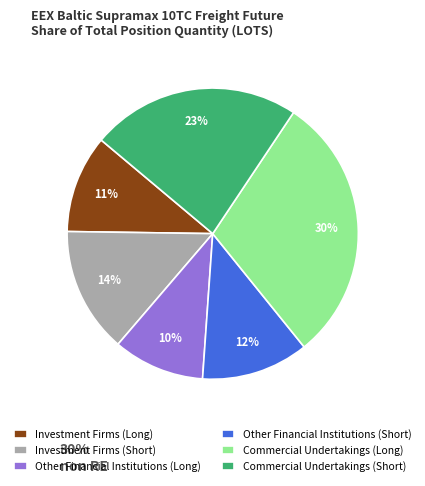

Which slice is the largest?

Commercial Undertakings (Long)